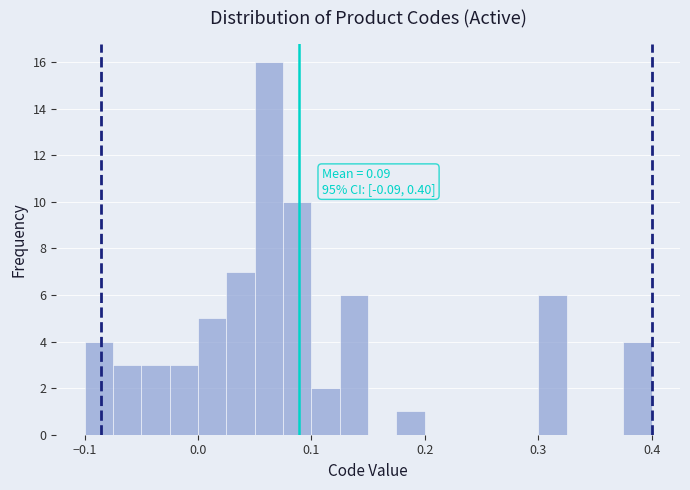

Around what value on the x-axis is the tallest bar? Give the approximate position of its centre, as read against the axis.

0.06